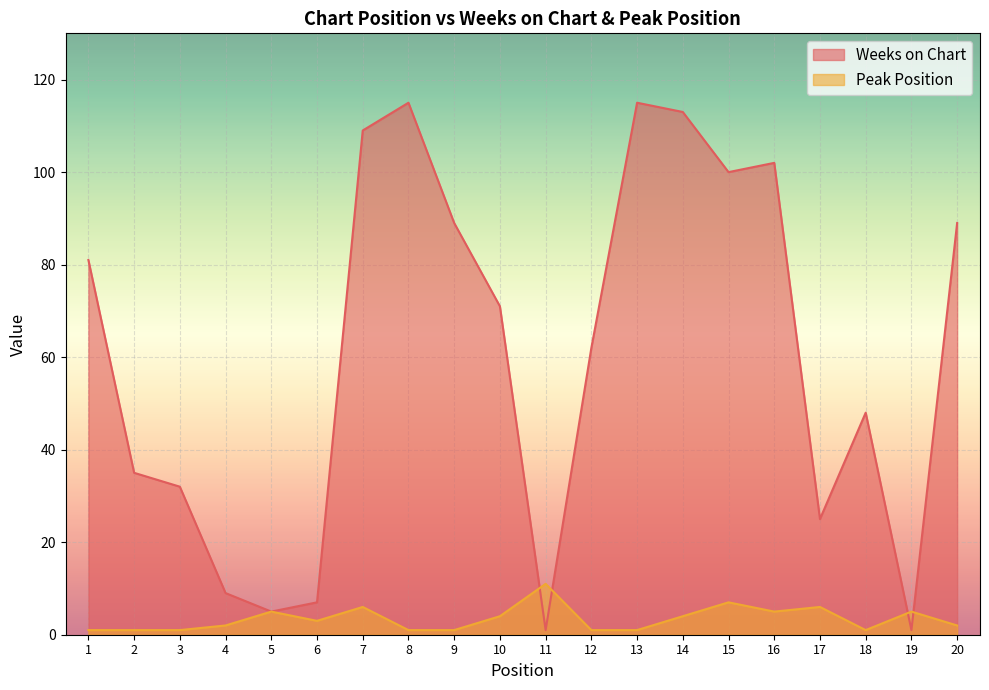

Reading left to right, what are all the values shown in this chart?

Weeks on Chart: 1=81	2=35	3=32	4=9	5=5	6=7	7=109	8=115	9=89	10=71	11=1	12=62	13=115	14=113	15=100	16=102	17=25	18=48	19=1	20=89
Peak Position: 1=1	2=1	3=1	4=2	5=5	6=3	7=6	8=1	9=1	10=4	11=11	12=1	13=1	14=4	15=7	16=5	17=6	18=1	19=5	20=2